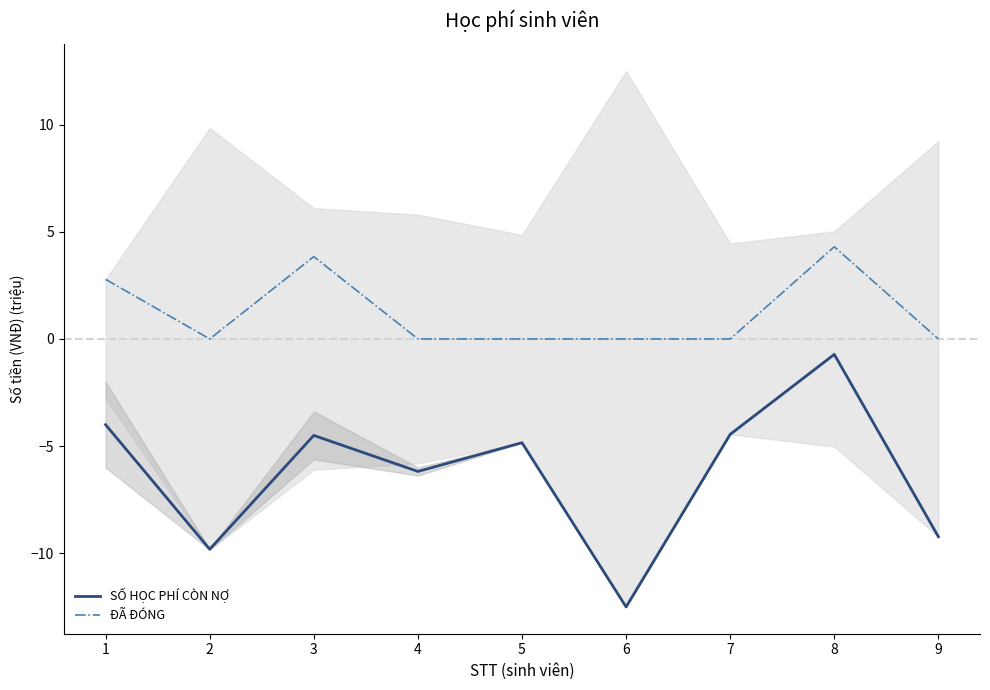

What is the minimum value shown in the chart?

-12.5